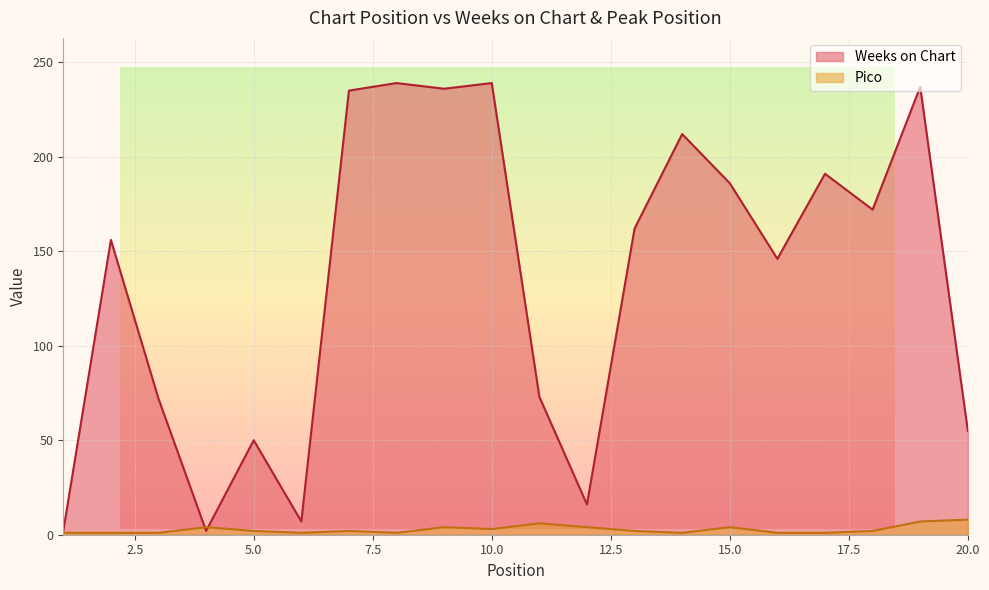

Which has a higher value, 1 or 17?

17